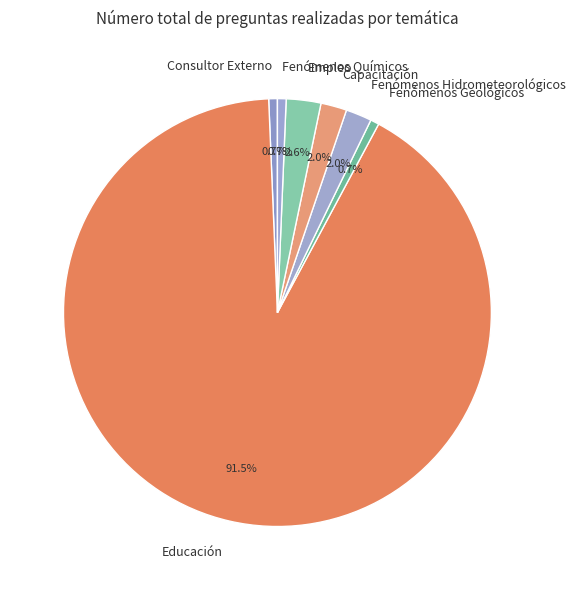

What is the largest slice in the pie chart?

Educación